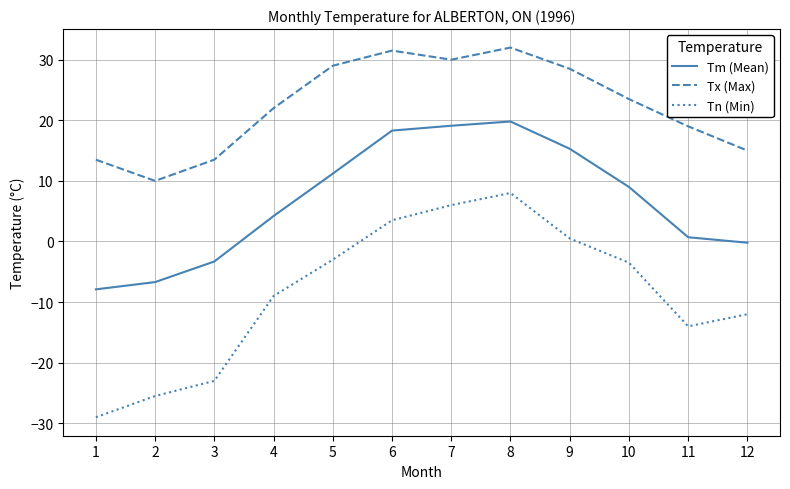

At which label does Tx (Max) reach its minimum?

2